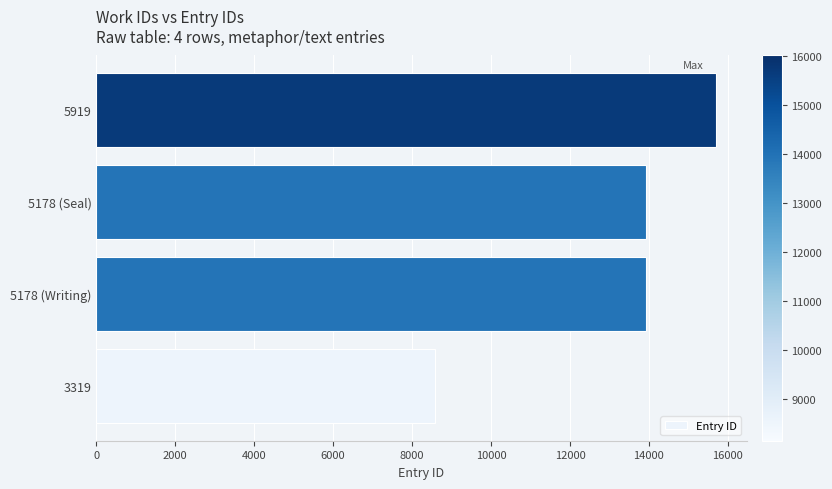

What is the difference between the maximum and minimum values?

7108